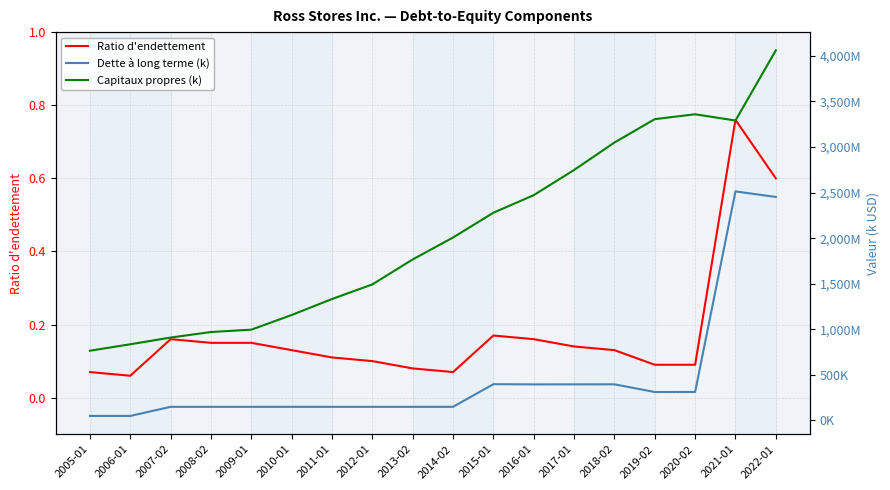

What is the difference between the maximum and second lowest values in the Ratio d'endettement series?

0.7